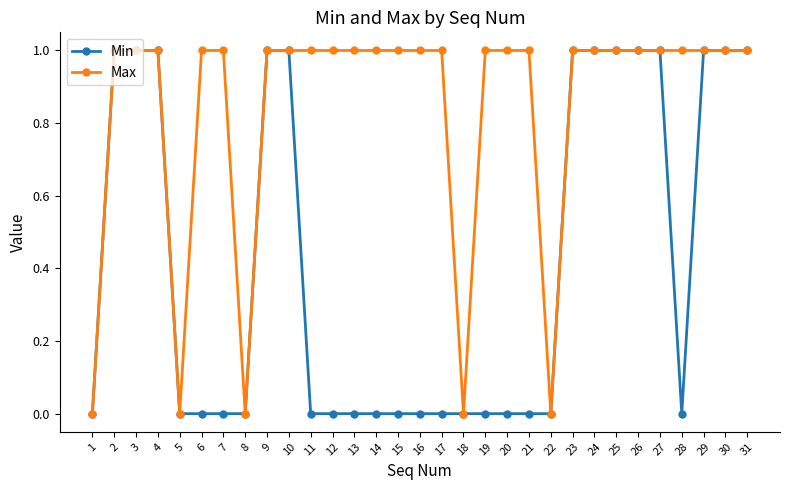

Rank the series by their average value, from highest to lowest.

Max, Min